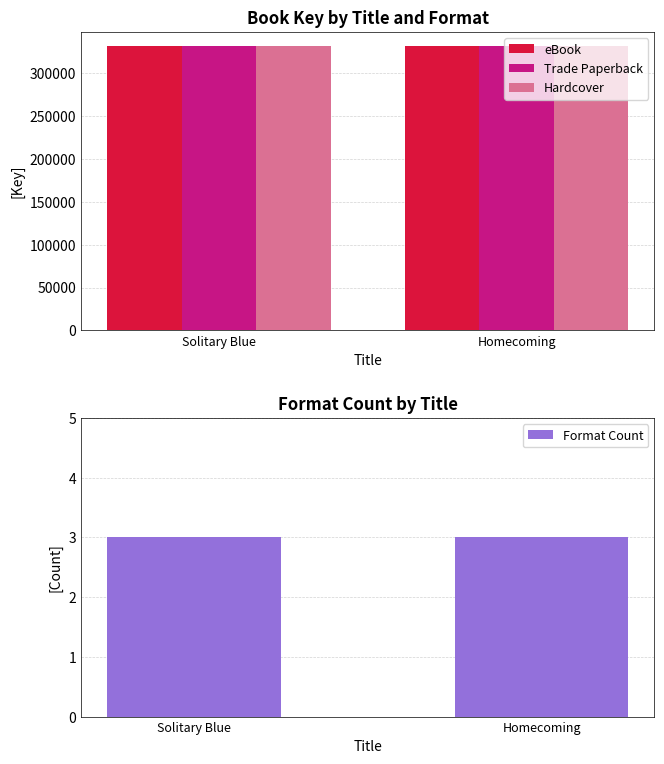

Reading left to right, transcribe all the data shown in this chart.

eBook: 331038	330766
Trade Paperback: 331038	330766
Hardcover: 331038	330766
Format Count: 3	3